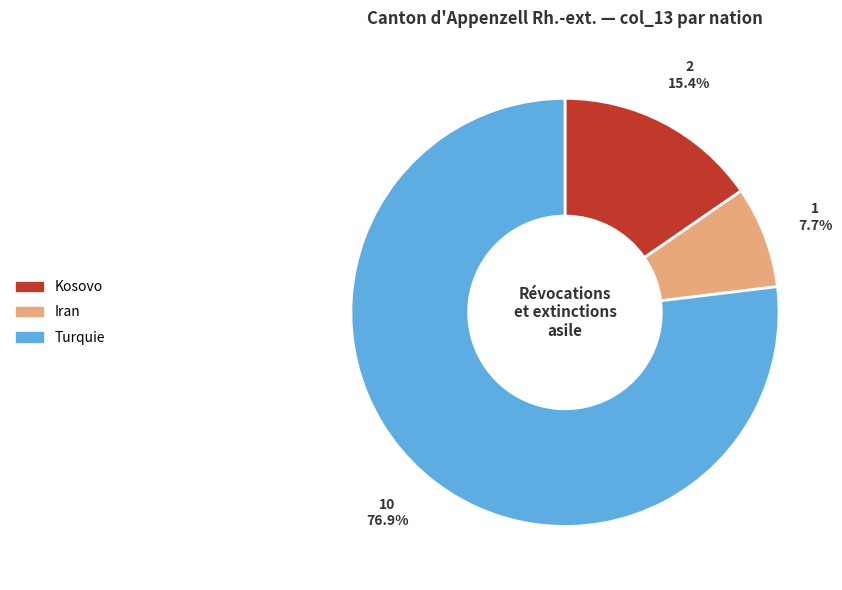

To the nearest percent, what portion does Turquie represent?

77%